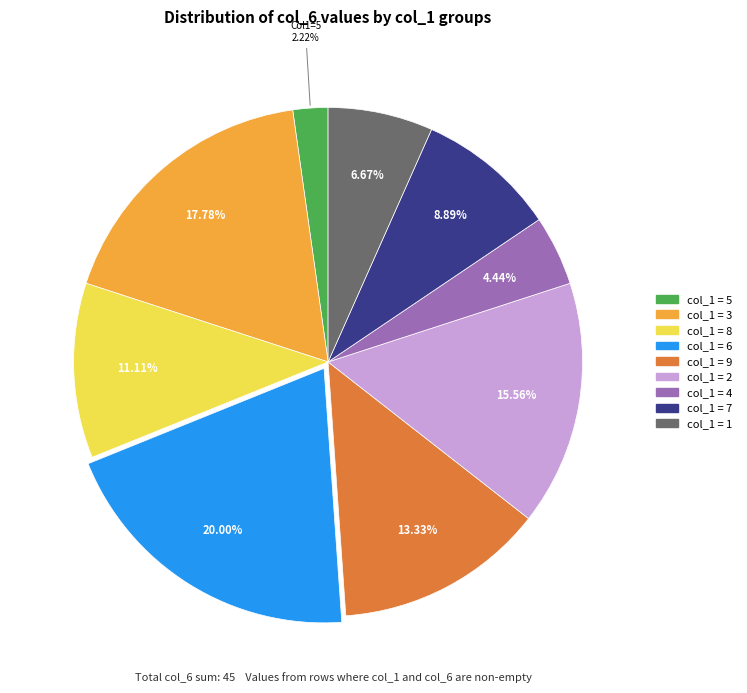

Is there a majority slice in this chart?

No